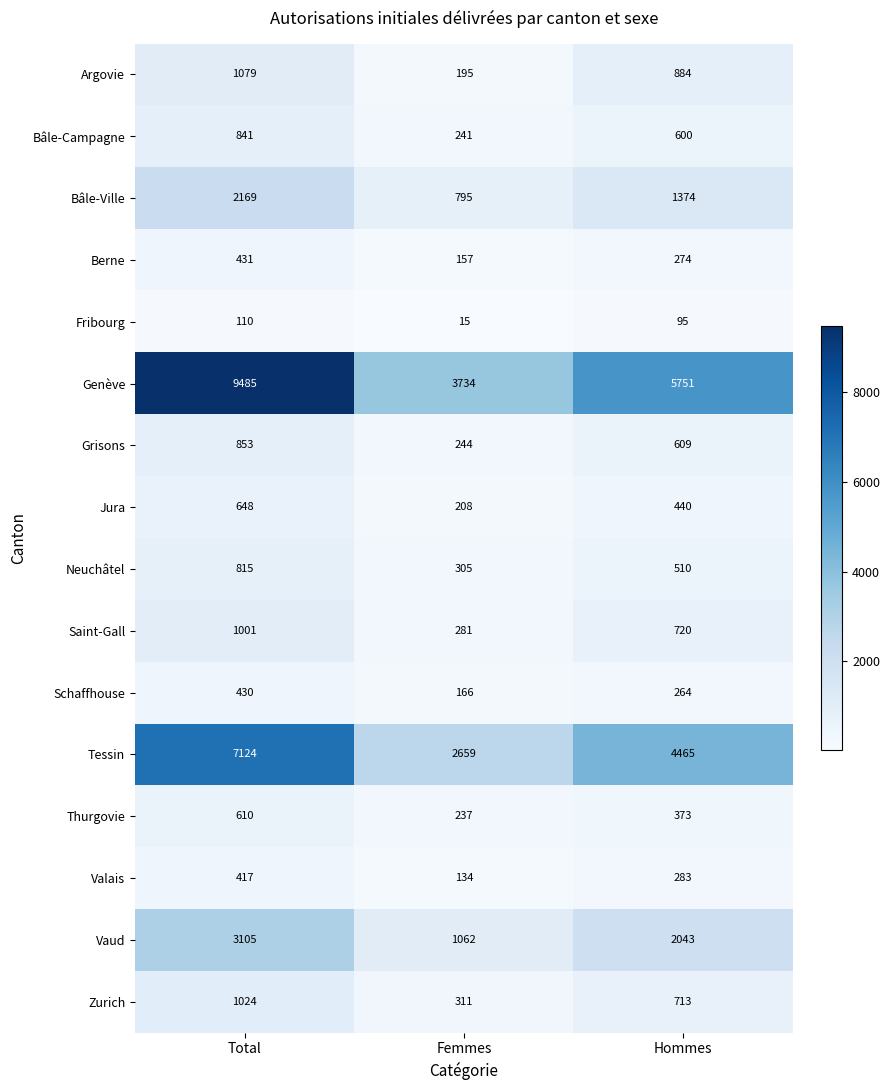

How many data points in Bâle-Campagne are less than 600?

1